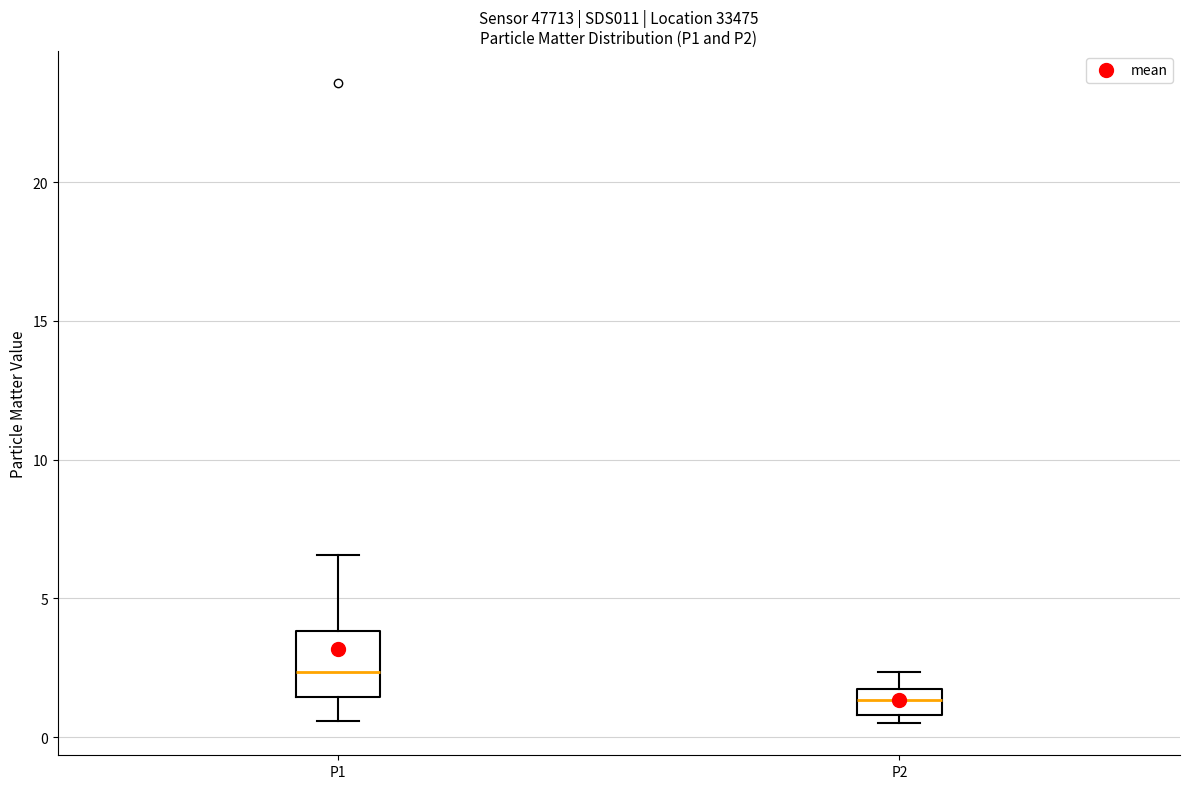

Which box has the highest median line?

P1